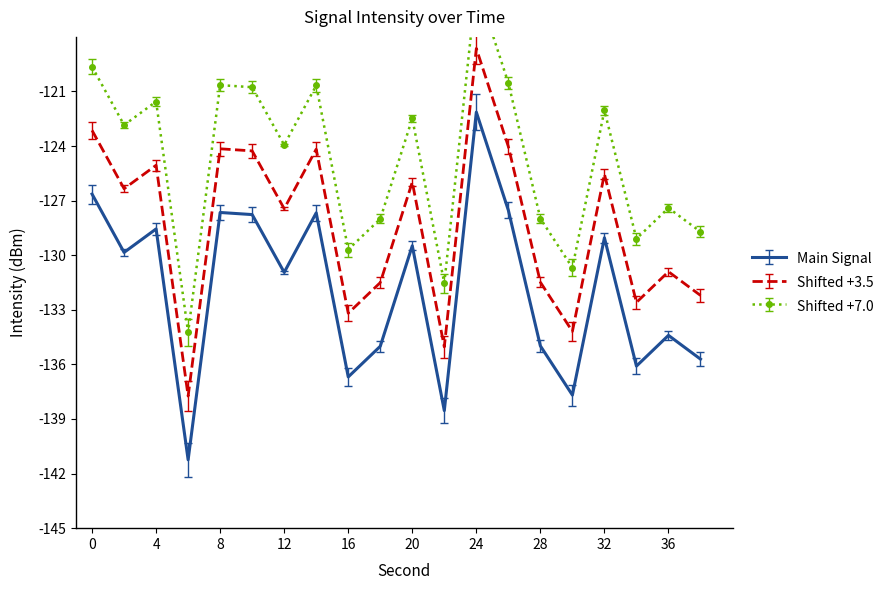

At which category does the chart reach its minimum across all series?

6